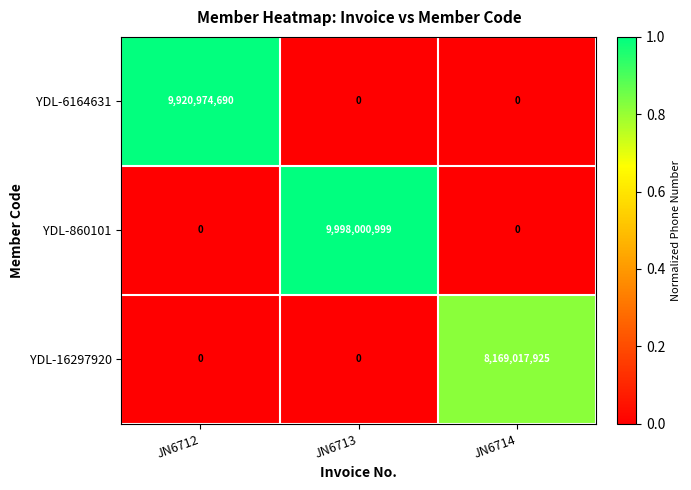

What is the maximum value shown in the chart?

9998000999